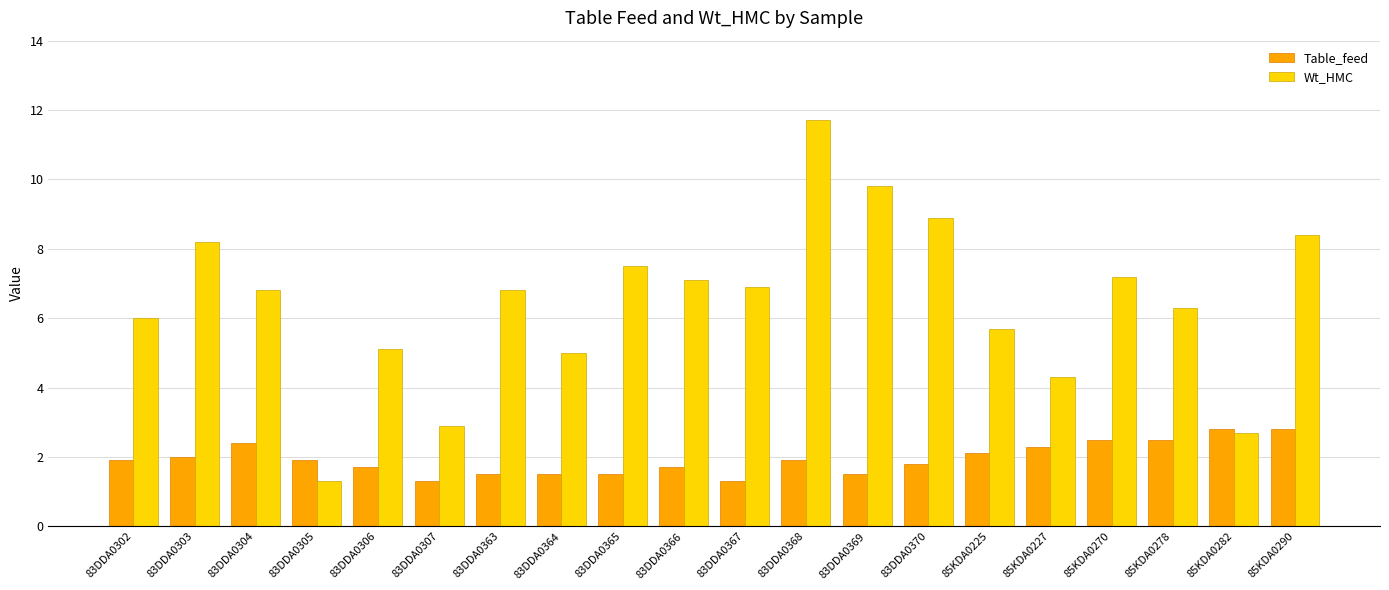

What is the label of the 2nd bar from the right?

85KDA0282